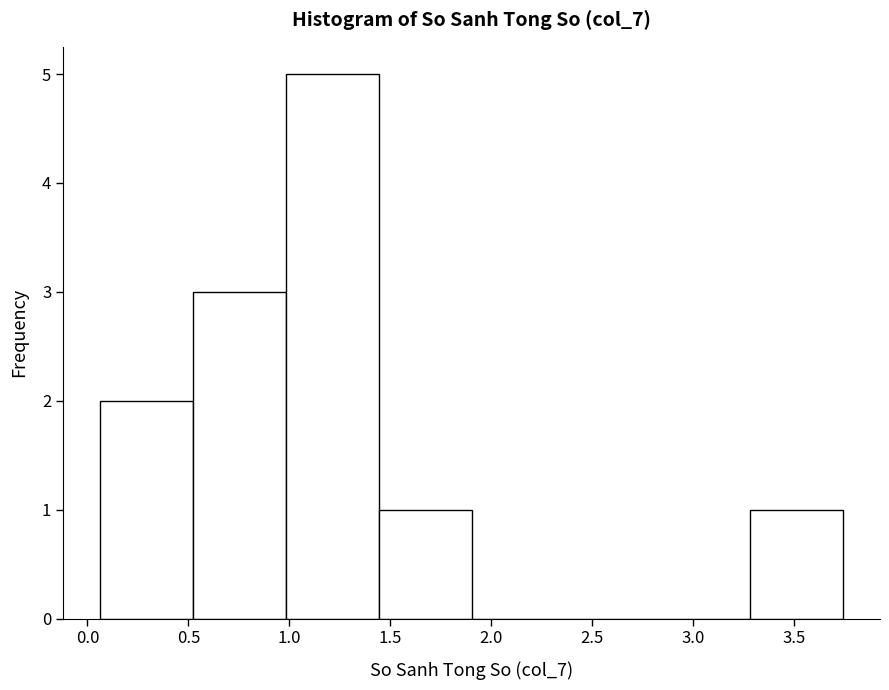

Reading left to right, transcribe this chart: for each bar, give the range it covers on the x-axis and its height. Neither the bar edges nor the heights are printed on the chart, so give them approximately, as read against the axes.

0.05 to 0.50: 2
0.50 to 1.00: 3
1.00 to 1.45: 5
1.45 to 1.90: 1
1.90 to 2.35: 0
2.35 to 2.80: 0
2.80 to 3.30: 0
3.30 to 3.75: 1